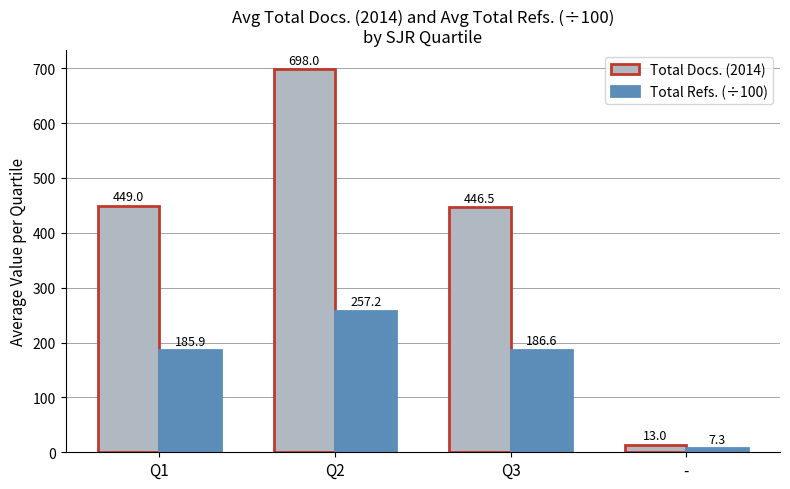

Rank the series by their maximum value, from lowest to highest.

Total Refs. (÷100), Total Docs. (2014)